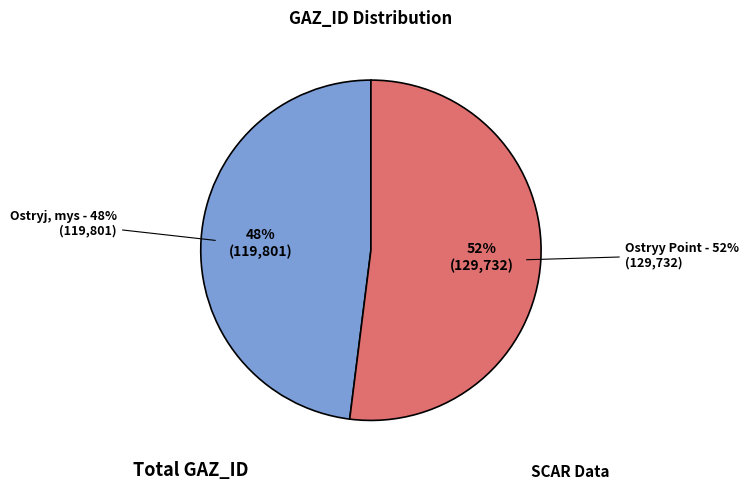

What percentage is the Ostryy Point slice, to the nearest percent?

52%